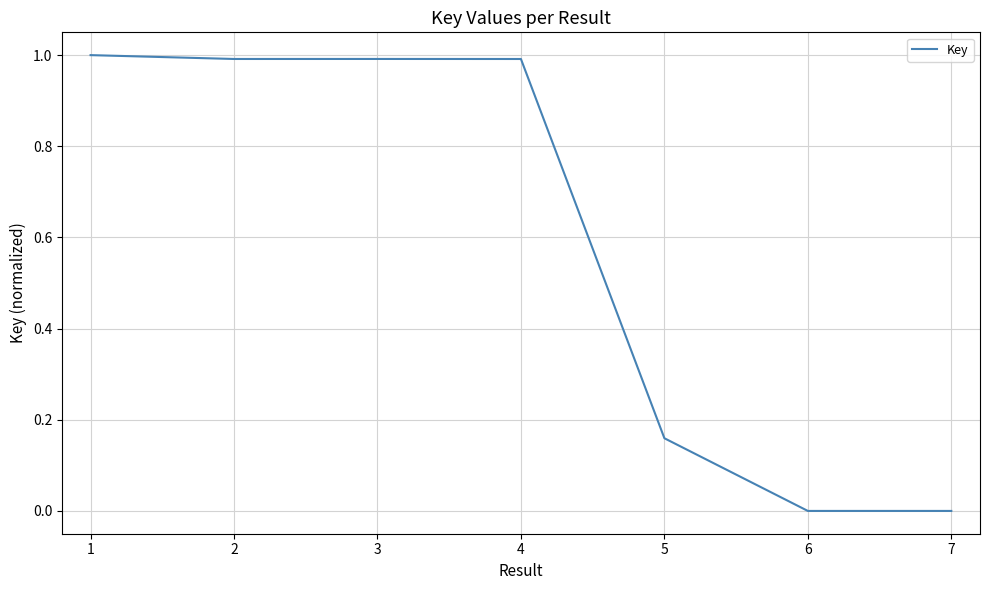

What is the greatest value displayed?

1.0